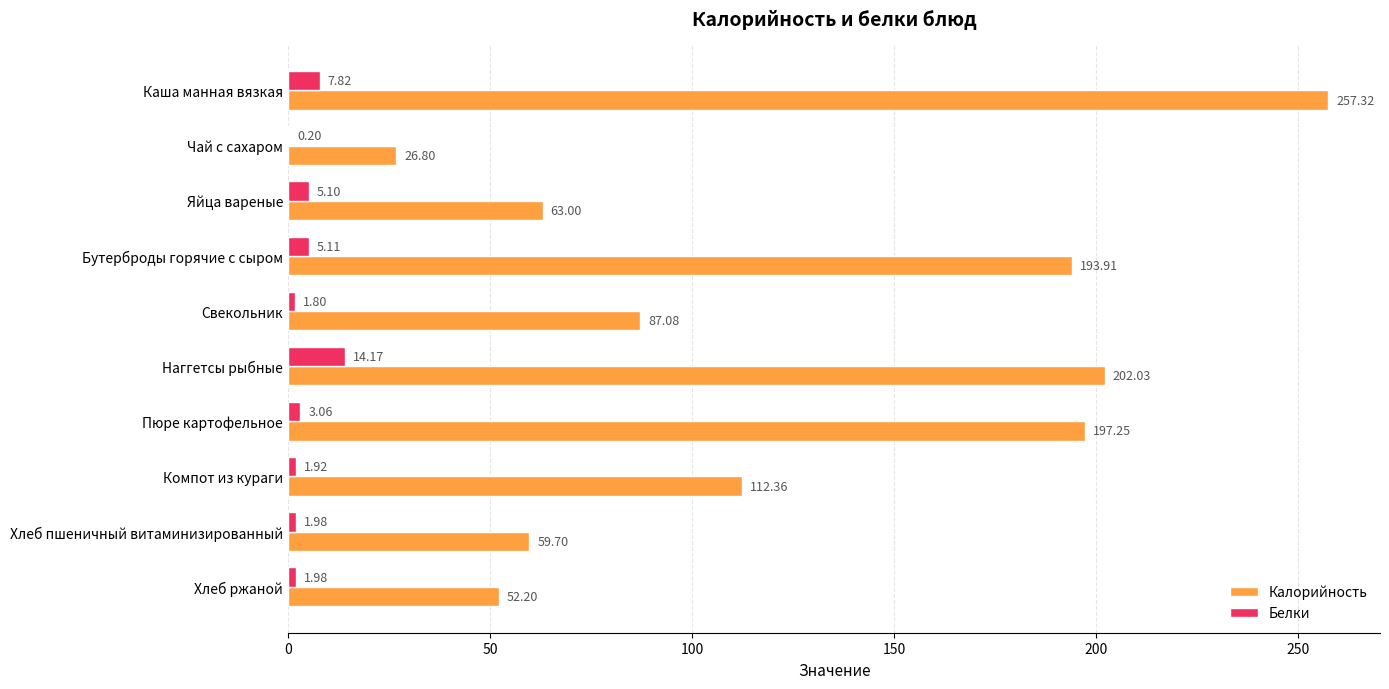

What is the maximum value for Белки?

14.2